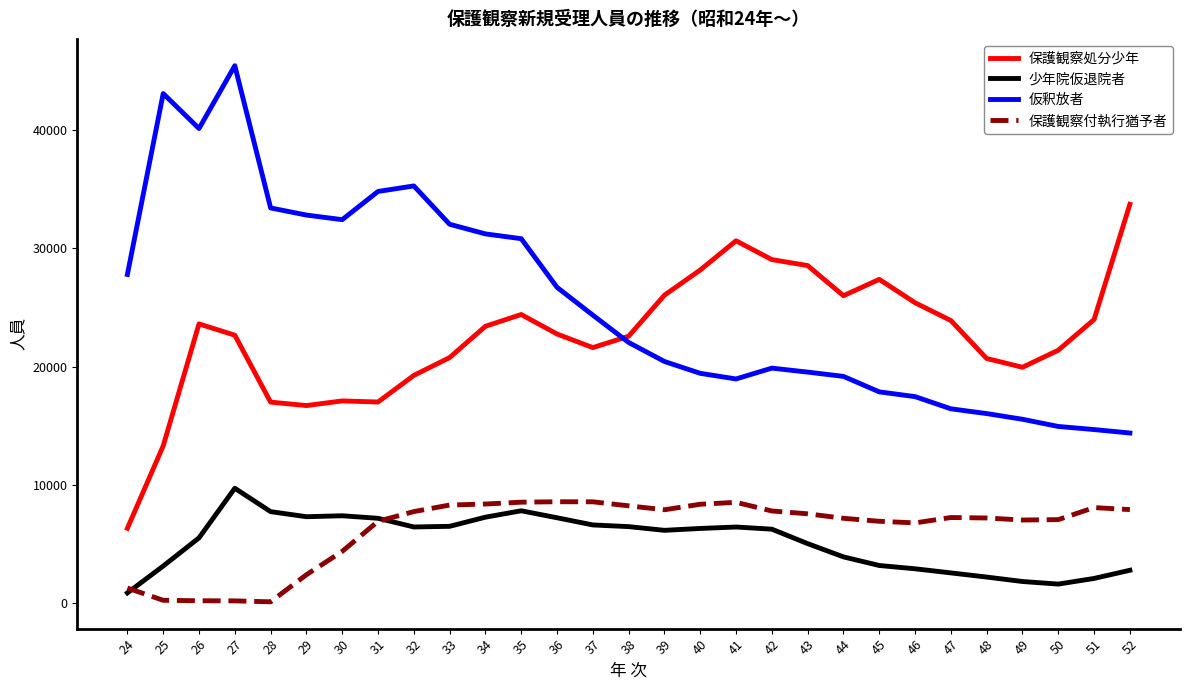

True or false: 保護観察処分少年 and 保護観察付執行猶予者 cross at least once.

False